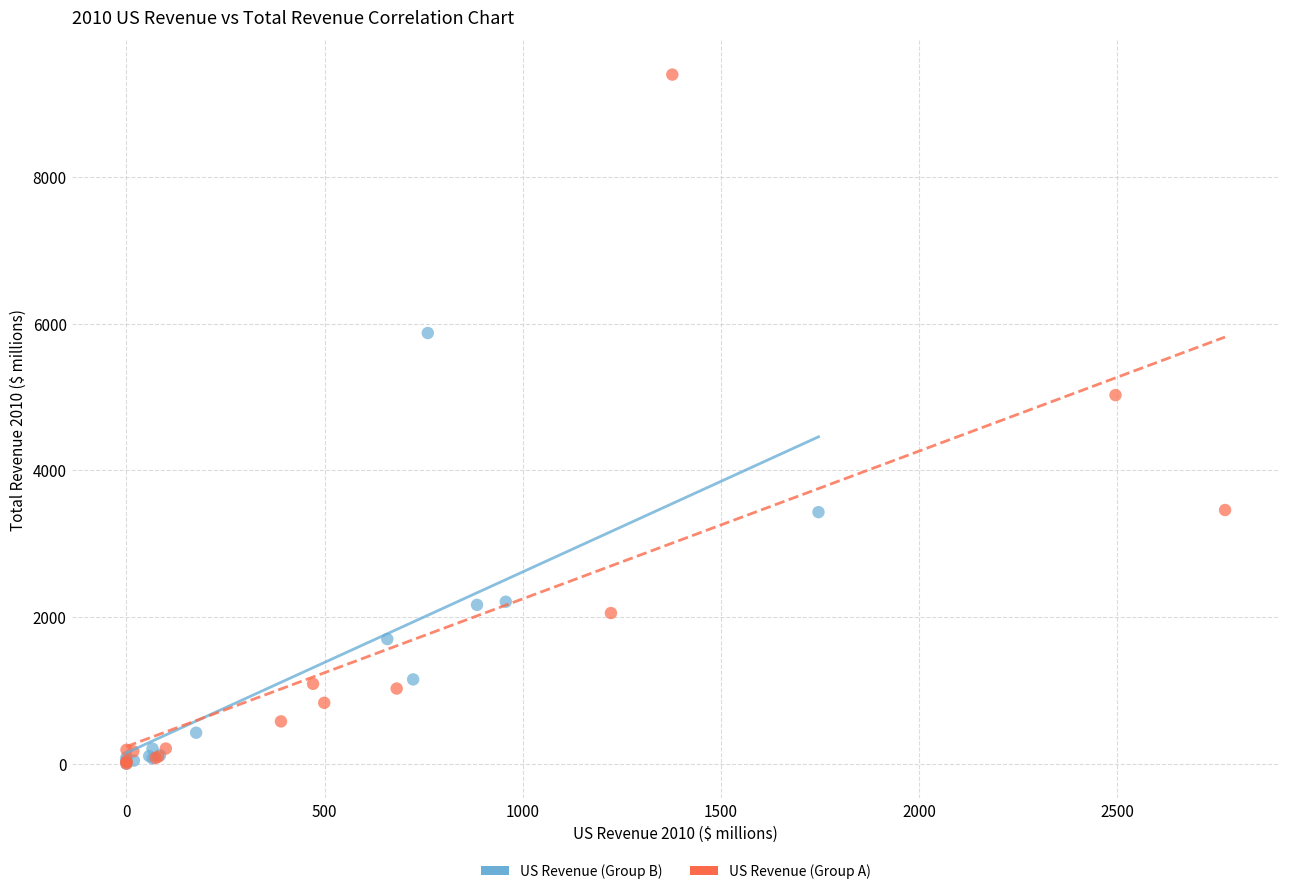

Which series has the widest spread of Y values?

US Revenue (Group A)